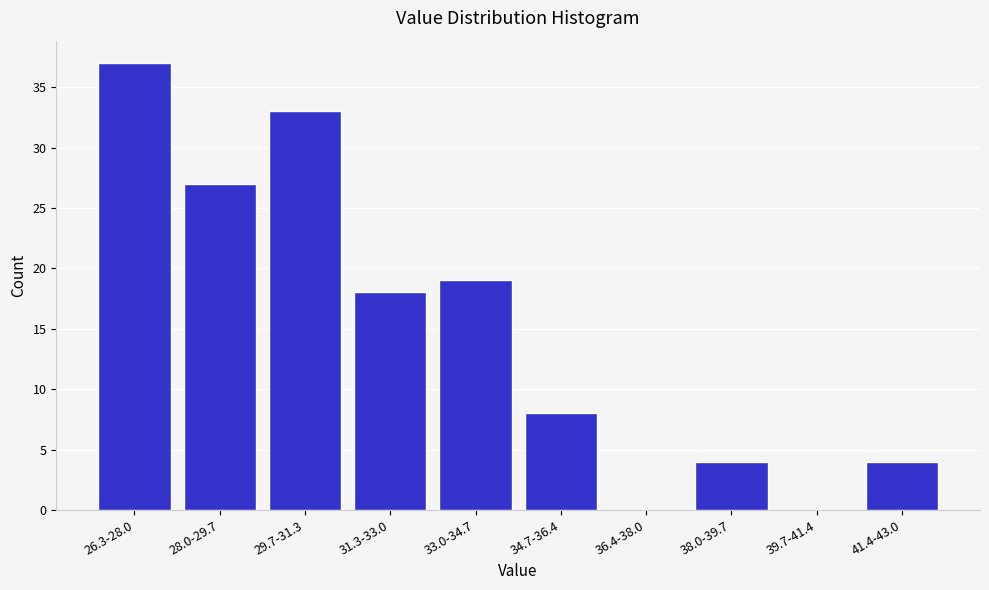

Reading left to right, transcribe all the data shown in this chart.

26.3-28.0=37	28.0-29.7=27	29.7-31.3=33	31.3-33.0=18	33.0-34.7=19	34.7-36.4=8	36.4-38.0=0	38.0-39.7=4	39.7-41.4=0	41.4-43.0=4